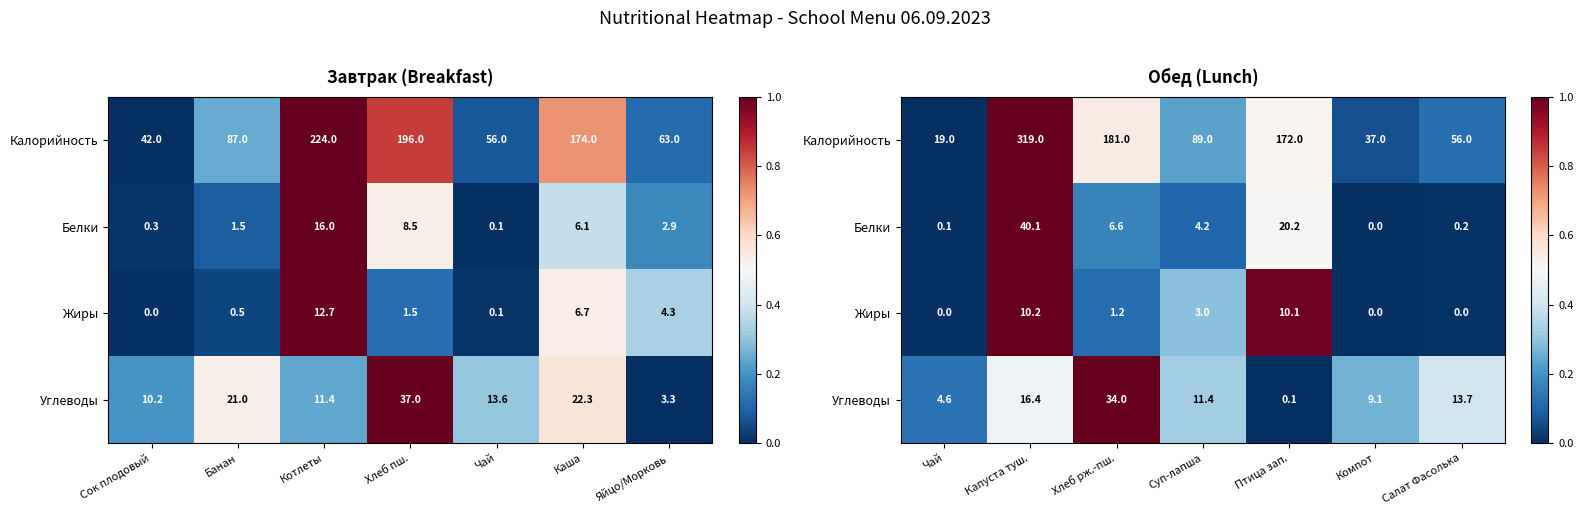

The Углеводы series shows 0.2 at Суп-лапша. True or false?

False